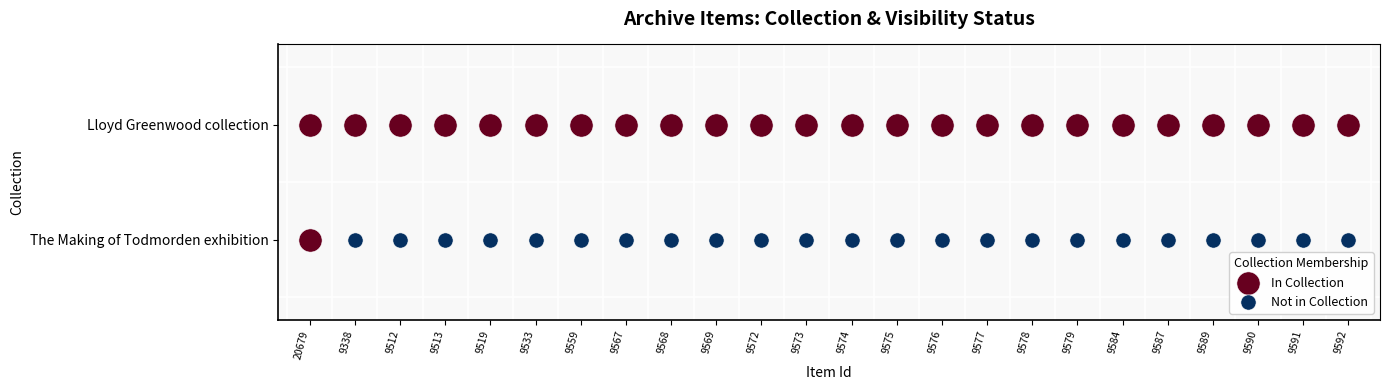

How many series are shown in this chart?

2